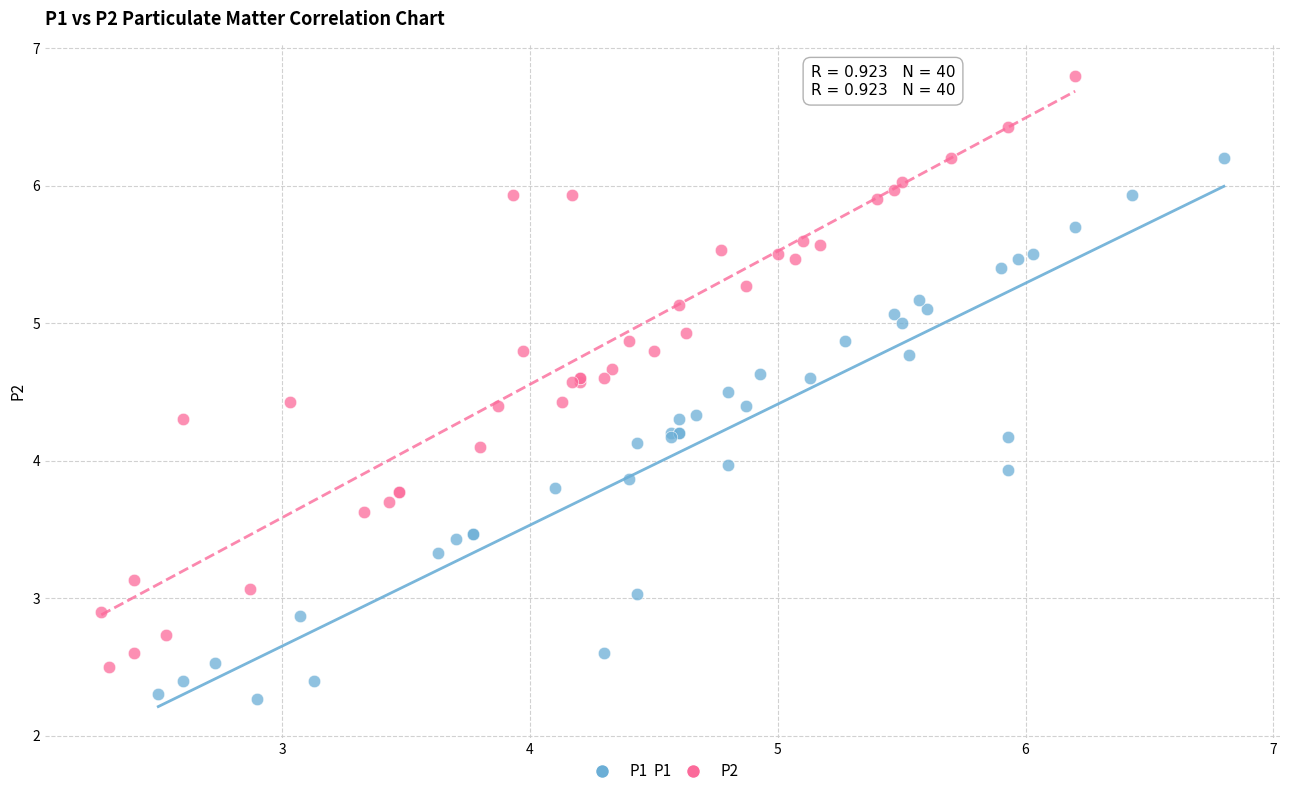

Which series contains the lowest Y value?

P1